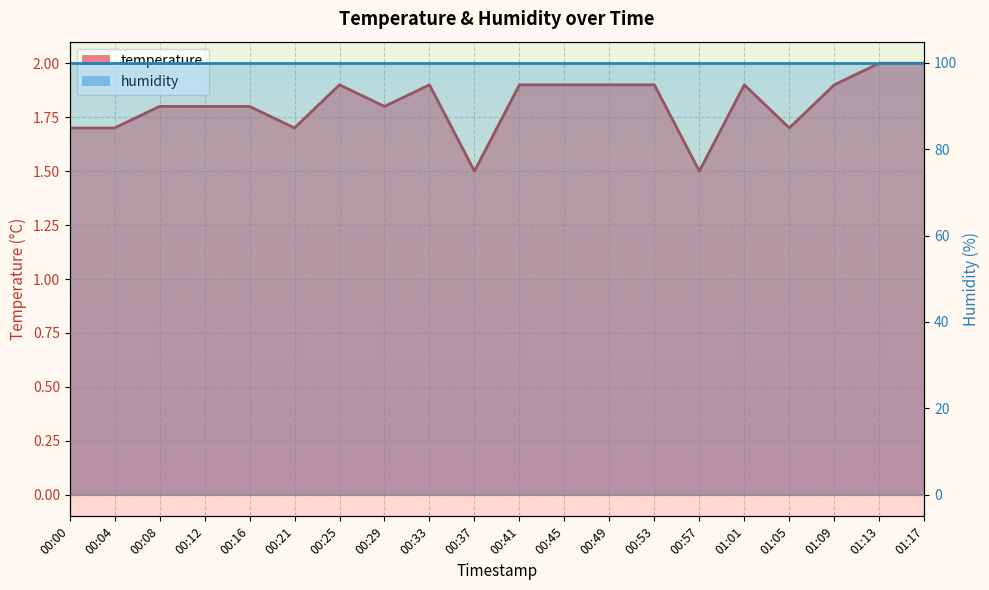

Reading left to right, what are all the values shown in this chart?

00:00=1.7	00:04=1.7	00:08=1.8	00:12=1.8	00:16=1.8	00:21=1.7	00:25=1.9	00:29=1.8	00:33=1.9	00:37=1.5	00:41=1.9	00:45=1.9	00:49=1.9	00:53=1.9	00:57=1.5	01:01=1.9	01:05=1.7	01:09=1.9	01:13=2.0	01:17=2.0